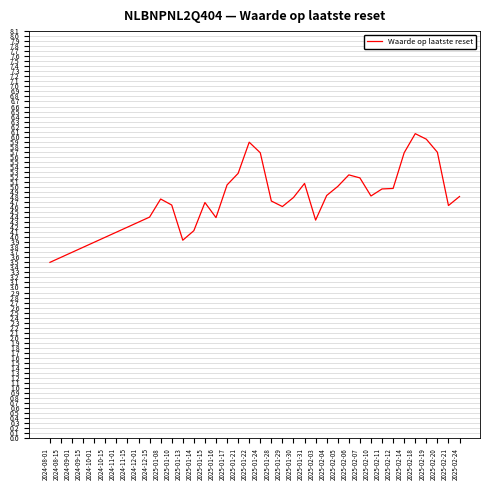

True or false: the data shows 0.9 at 2024-11-15.

False